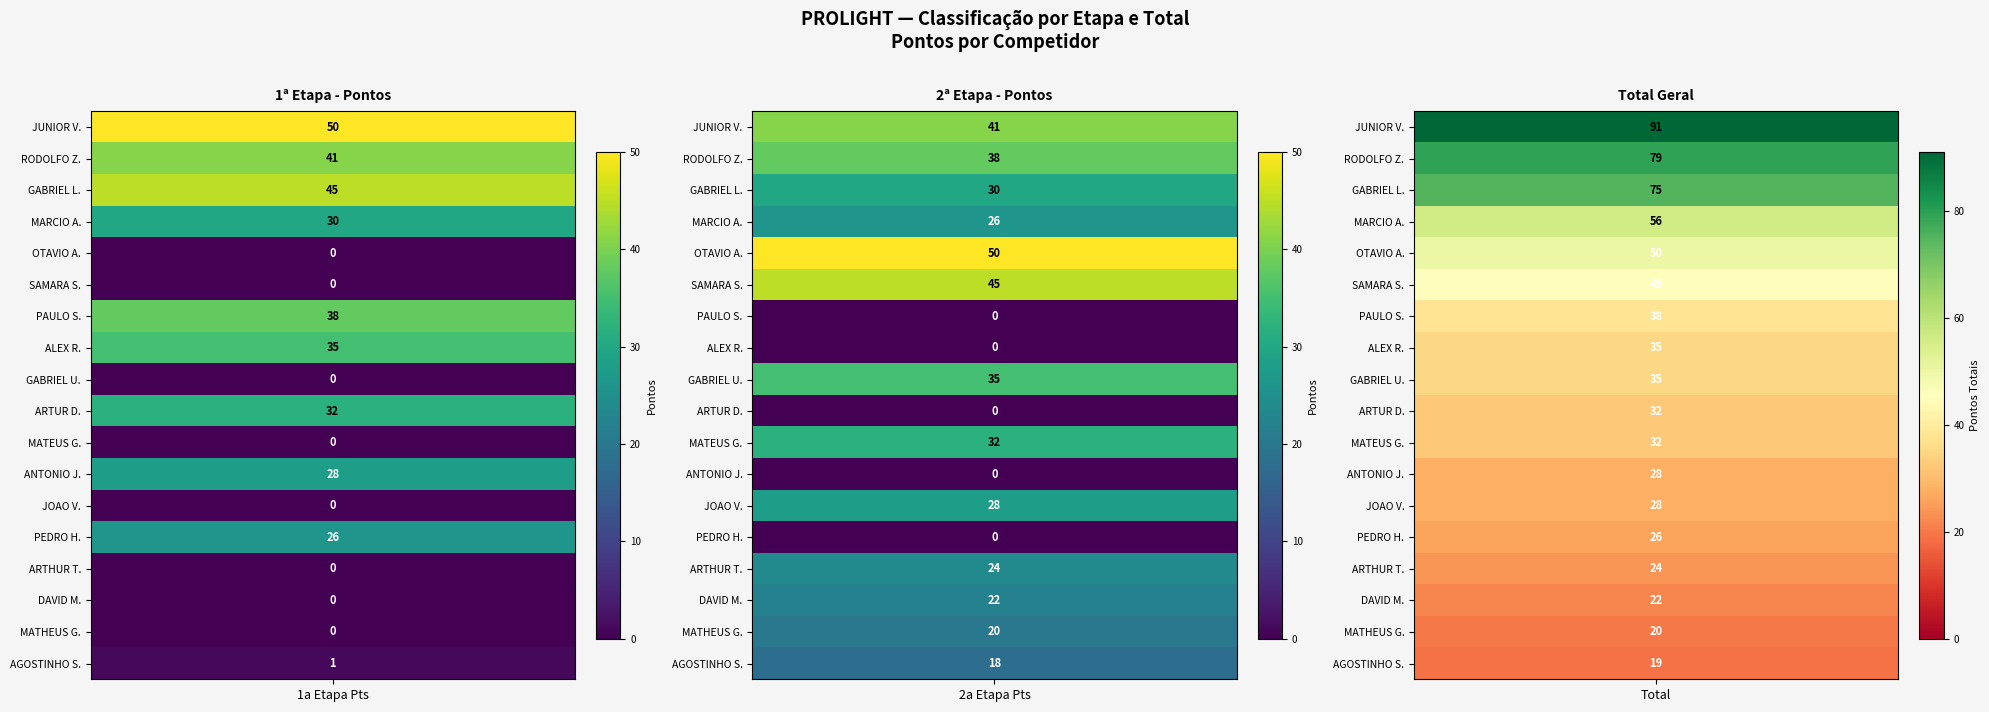

What is the difference between the Total values at 10 and 8?

3